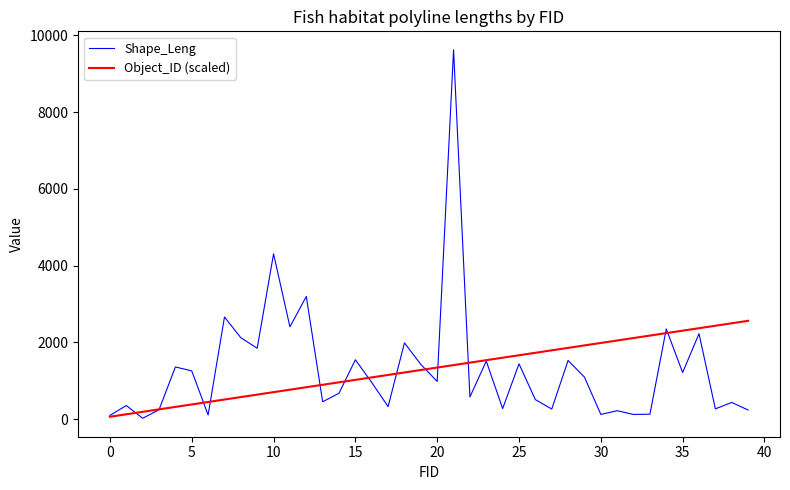

Which series has the largest range (max minus min)?

Shape_Leng